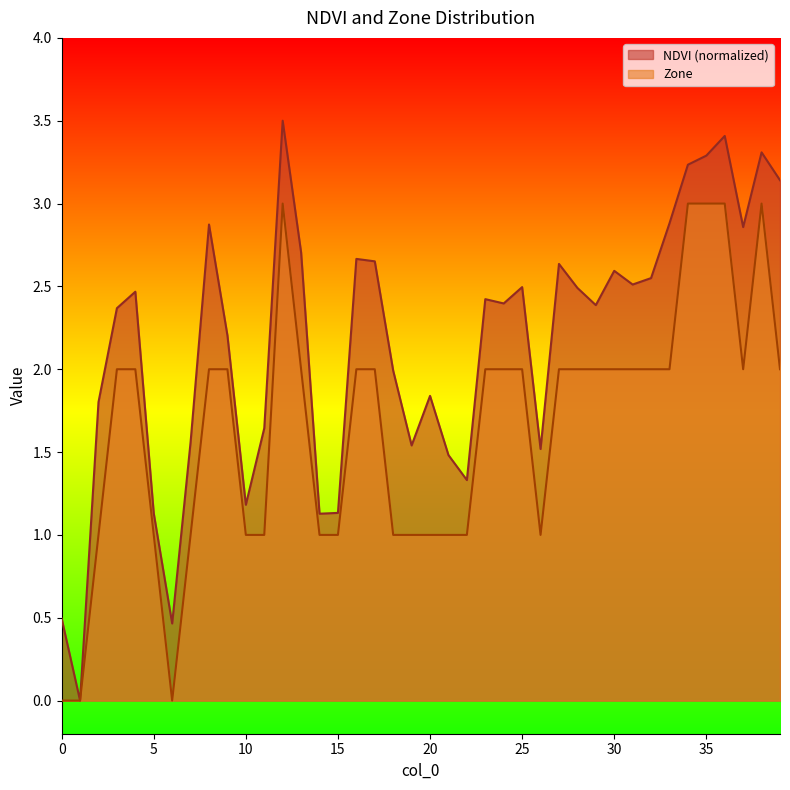

At which category is the sum across all series the highest?

12